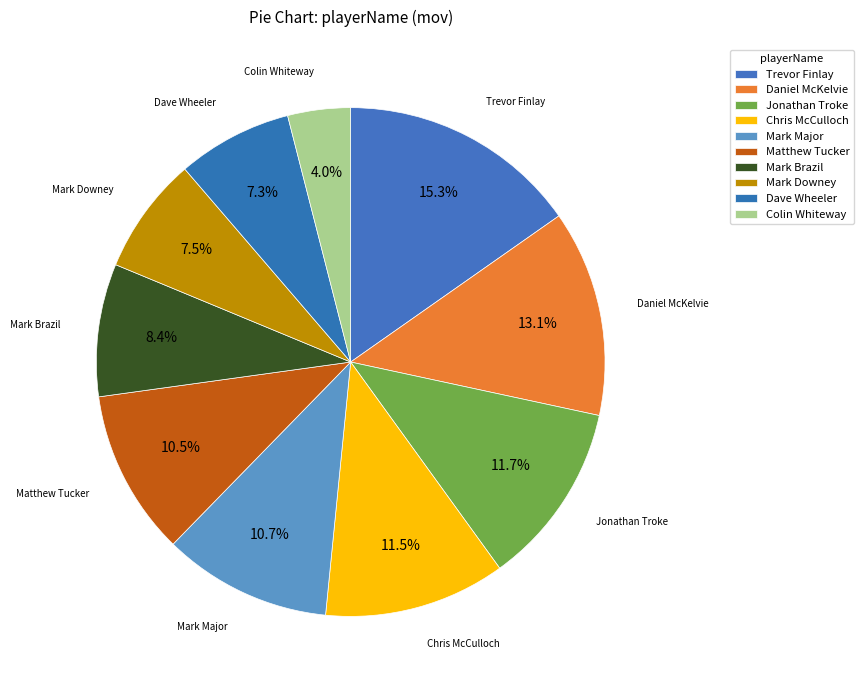

To the nearest percent, what is the average slice percentage?

10%